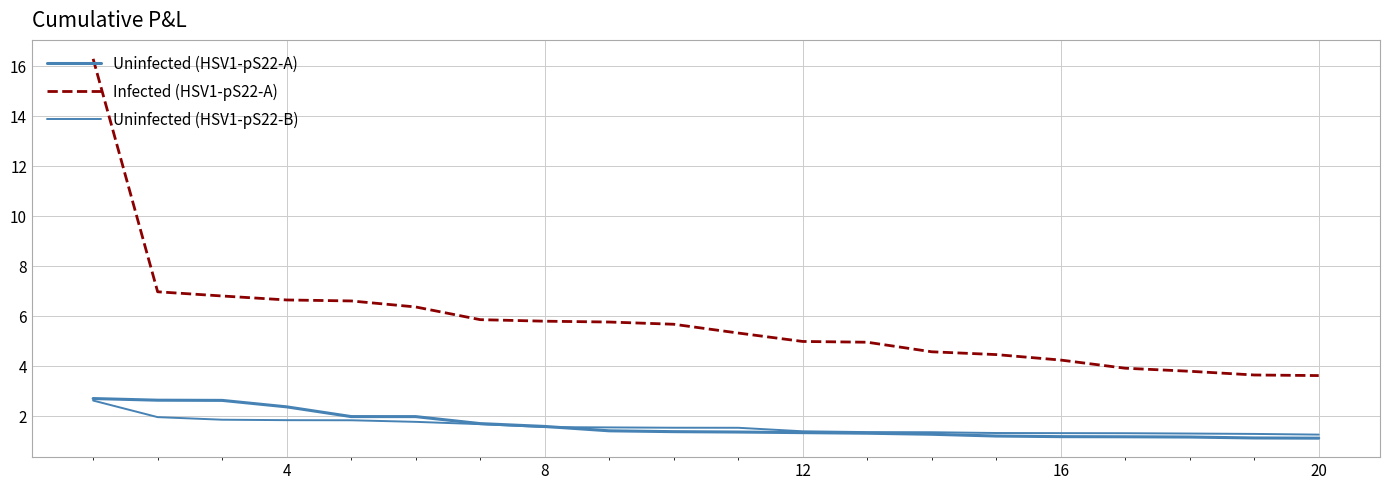

Is this an area chart (filled region under the line)?

No